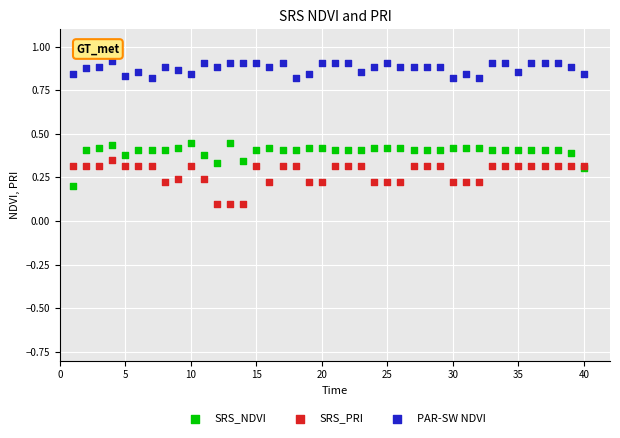

Which series contains the lowest Y value?

SRS_PRI